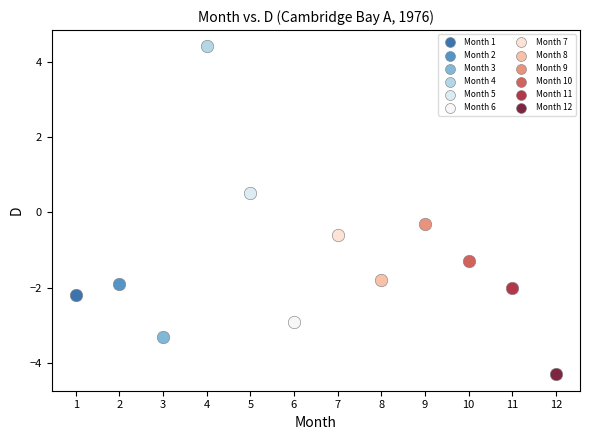

What are all the series names shown in the legend?

Month 1, Month 2, Month 3, Month 4, Month 5, Month 6, Month 7, Month 8, Month 9, Month 10, Month 11, Month 12